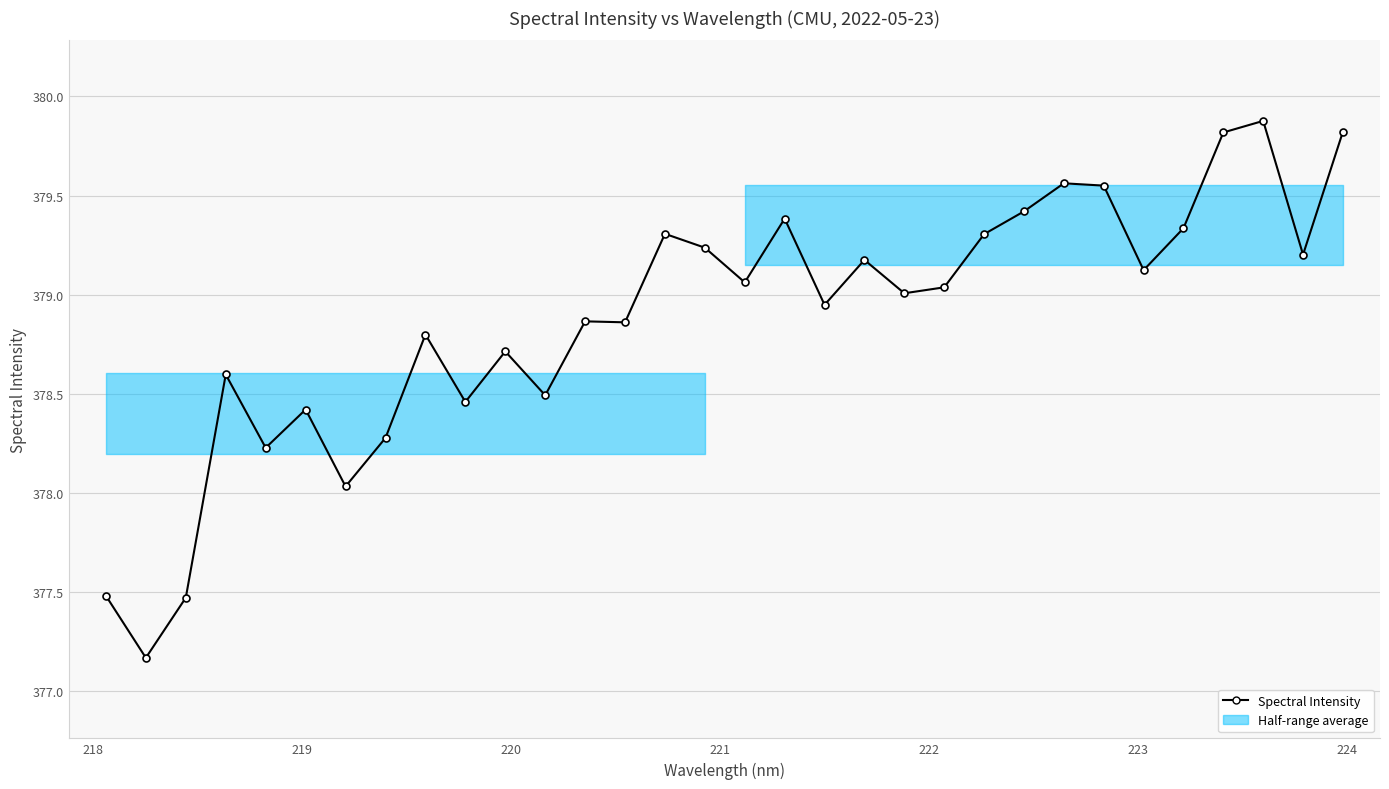

What is the average value?

378.9